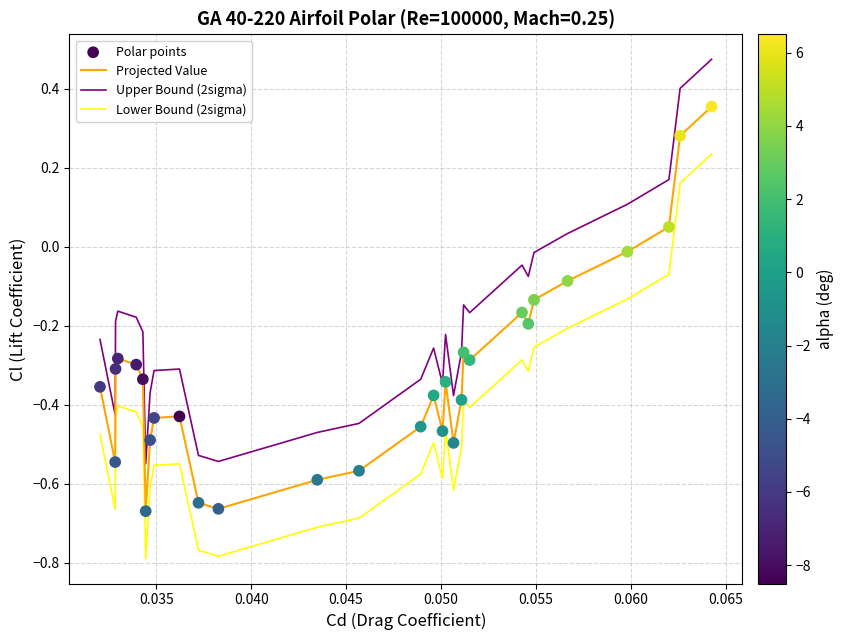

True or false: Lower Bound (2sigma) and Projected Value intersect in this chart.

False